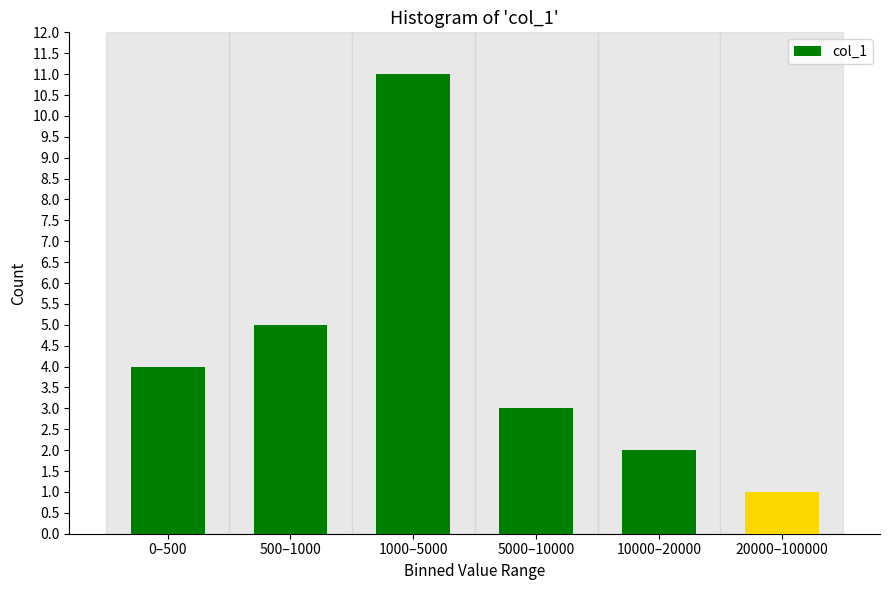

Reading right to left, list all the values displayed in this chart.

20000–100000=1	10000–20000=2	5000–10000=3	1000–5000=11	500–1000=5	0–500=4